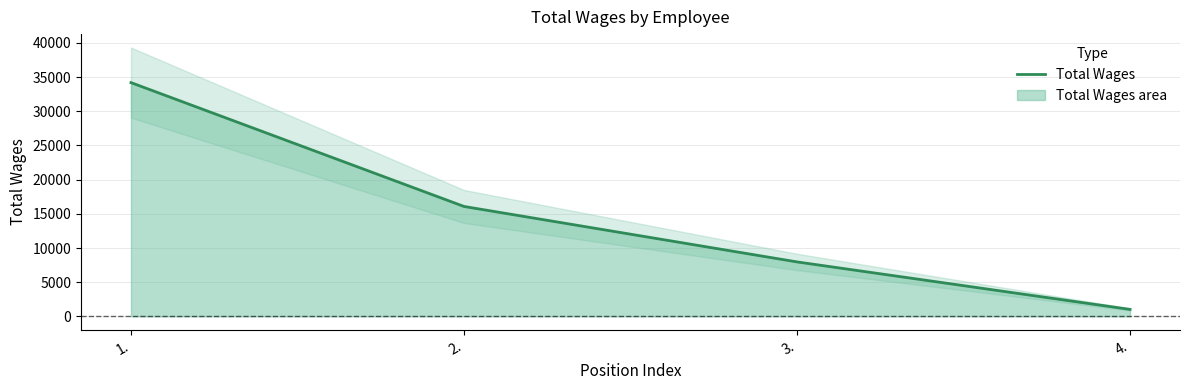

What is the label of the 2nd point from the right?

3.